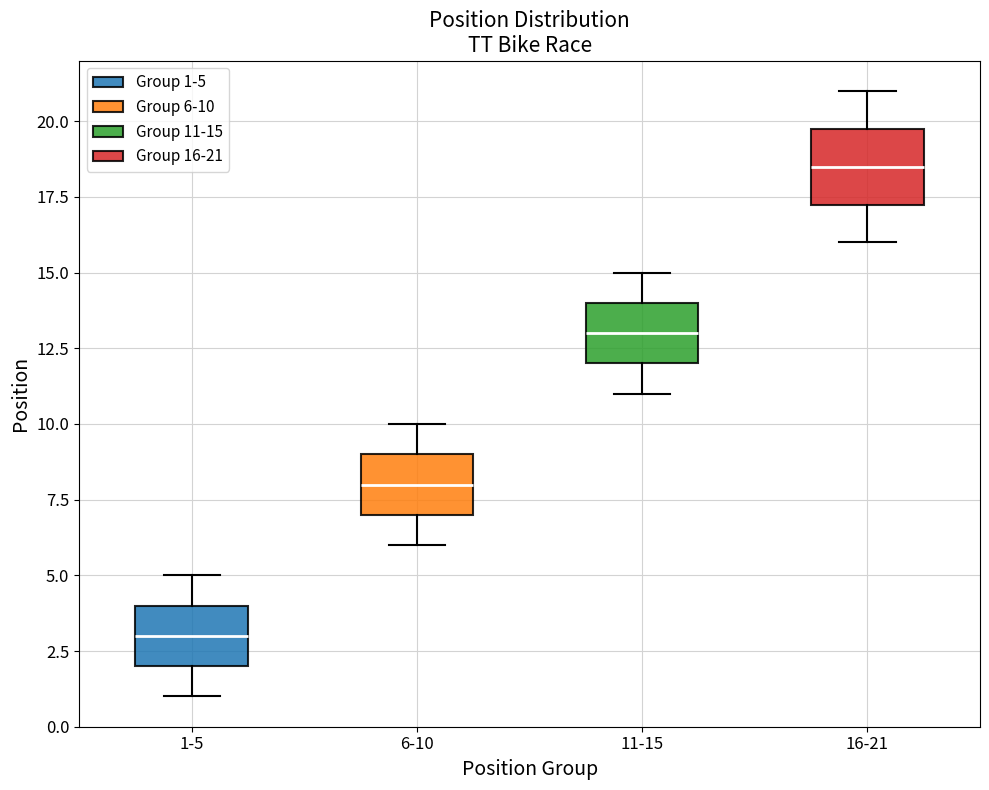

Reading left to right, transcribe this box plot: for each box, give where its median line is, the range the box spans, and where its two whiskers end, as read against the y-axis. The values are not printed on the chart, so give them approximately, as read against the axis.

1-5: median 3.0, box 2.0 to 4.0, whiskers 1.0 to 5.0
6-10: median 8.0, box 7.0 to 9.0, whiskers 6.0 to 10.0
11-15: median 13.0, box 12.0 to 14.0, whiskers 11.0 to 15.0
16-21: median 18.5, box 17.5 to 20.0, whiskers 16.0 to 21.0